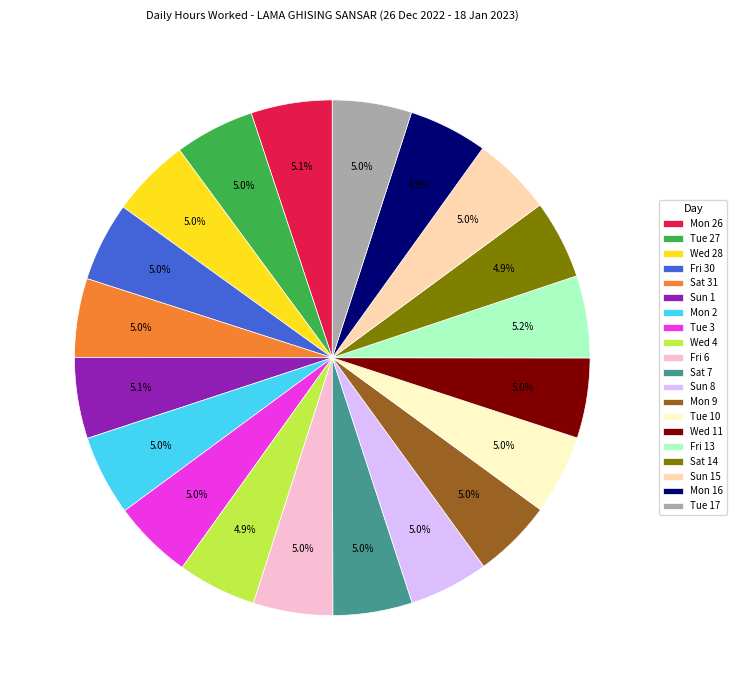

Does Mon 26 account for over 50% of the chart?

No